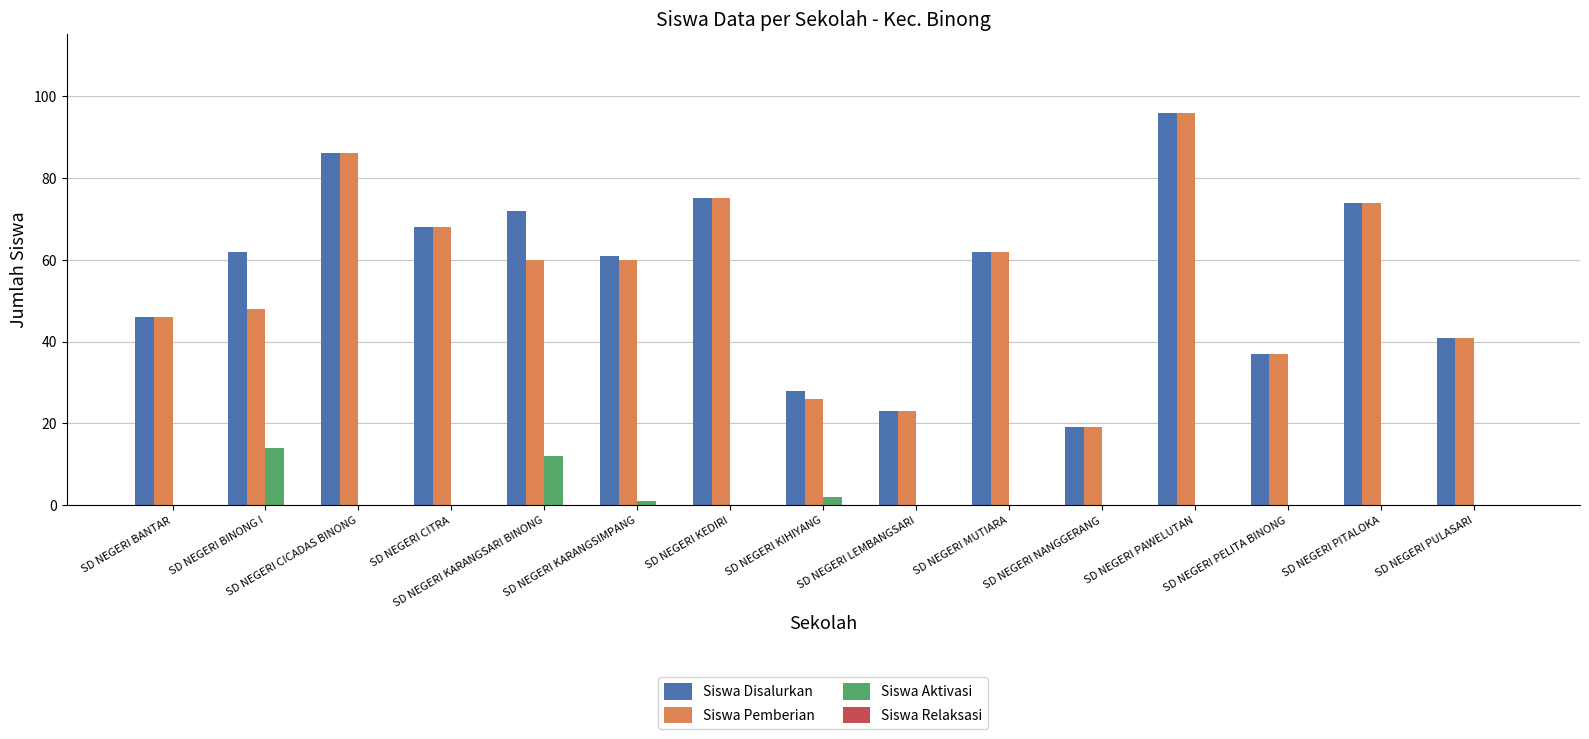

What is the sum of all Siswa Disalurkan values?

850